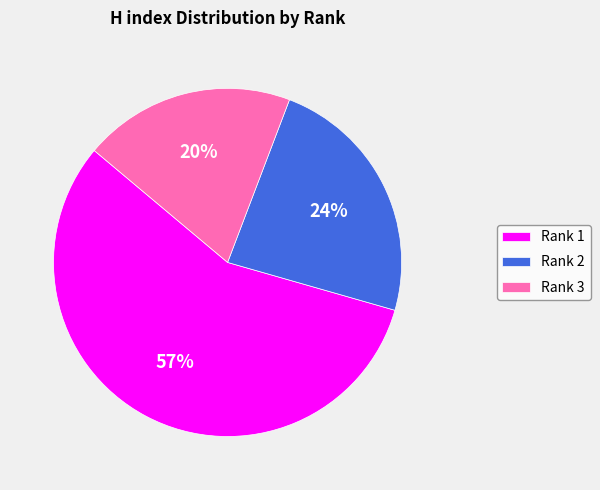

To the nearest percent, what percentage of the pie is Rank 2?

24%